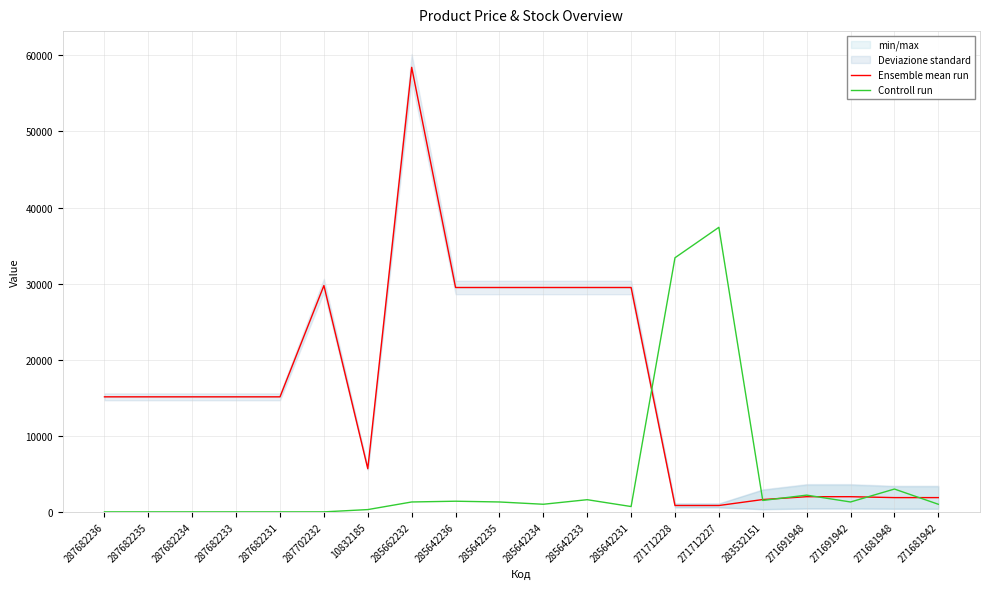

List the series in order of their overall mean, lowest first.

Controll run, Ensemble mean run